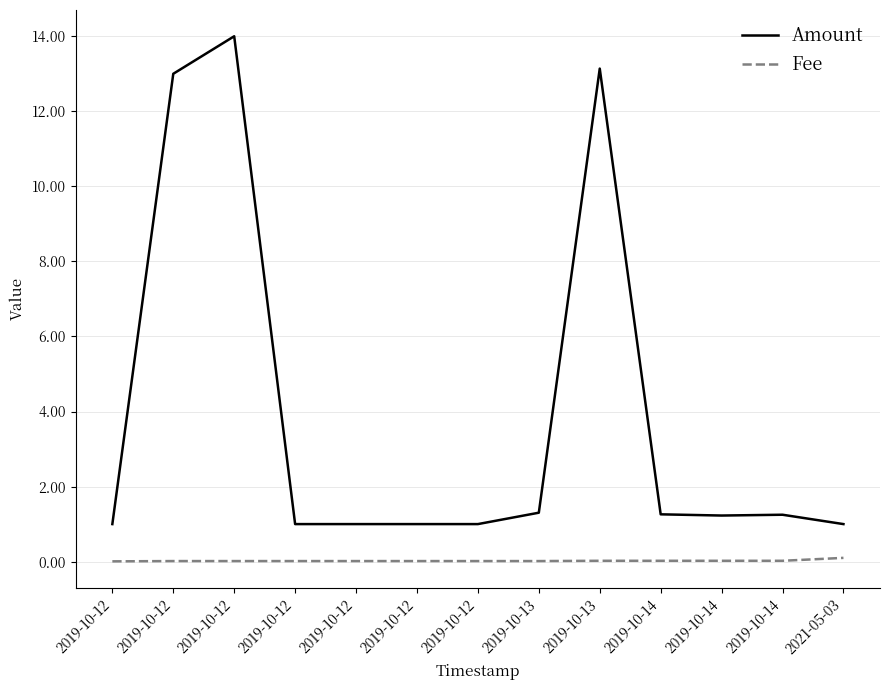

How many series are shown in this chart?

2